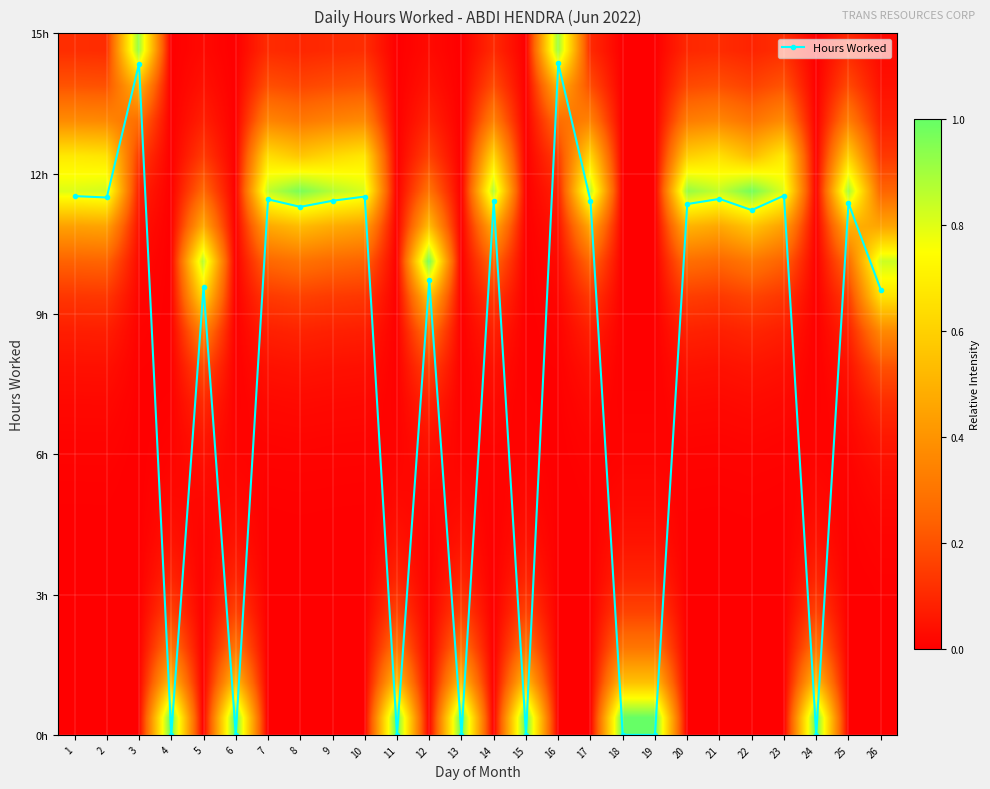

What is the difference between the highest and lowest values at 19?

1.0